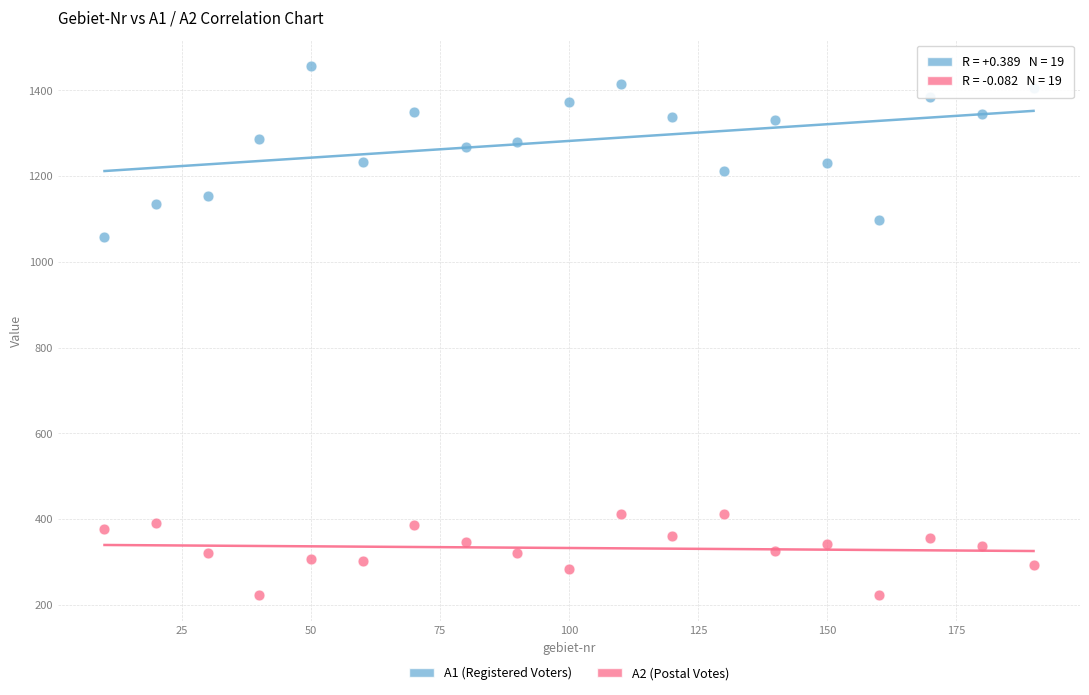

Across all series, what Y value is closest to 840?

1057